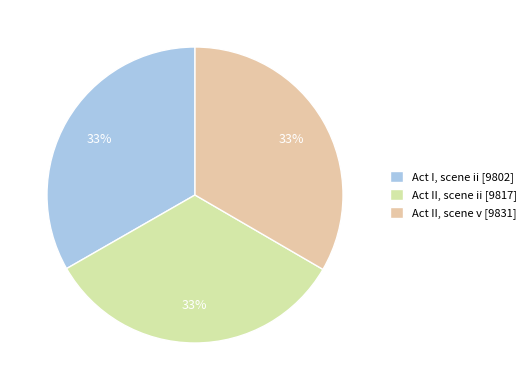

The Act II, scene ii slice represents 33% of the pie. True or false?

True